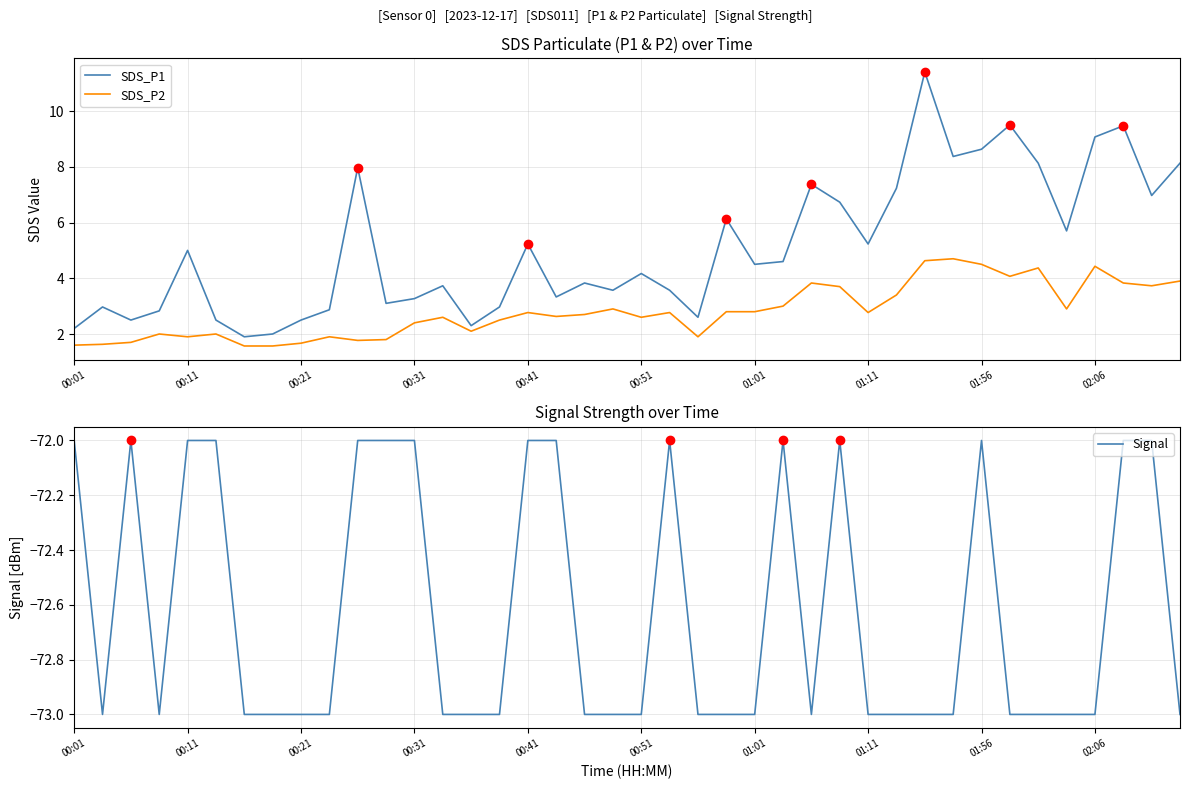

True or false: SDS_P2 and Signal intersect in this chart.

False